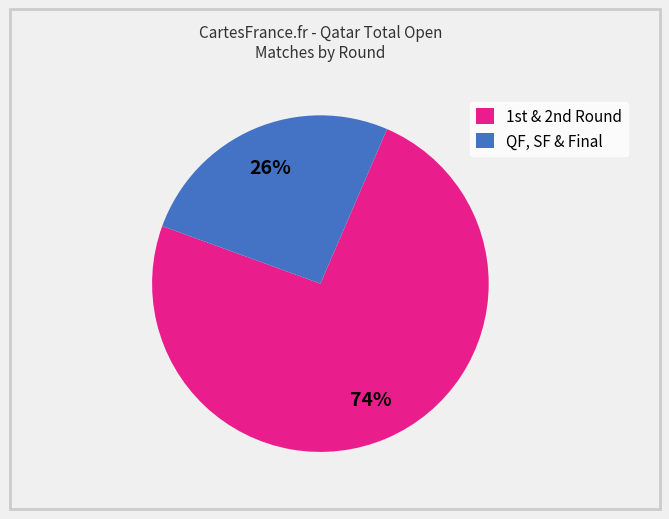

Is there any slice that represents more than half of the pie?

Yes